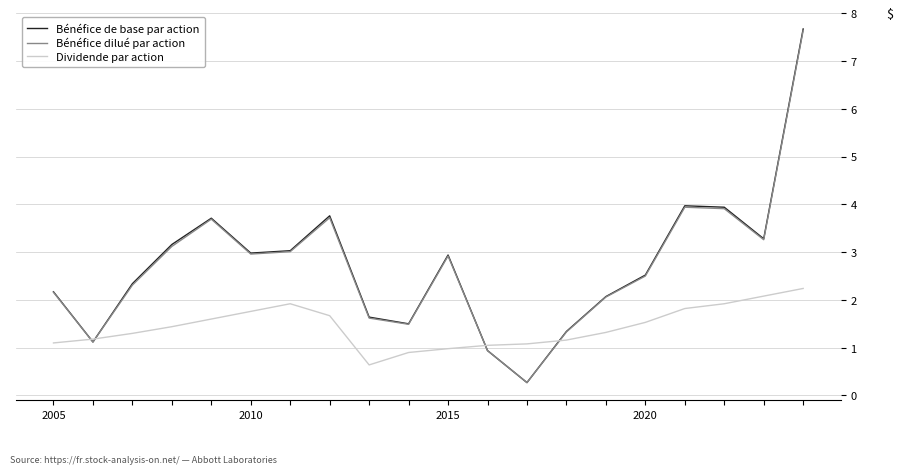

What is the maximum value shown in the chart?

7.7